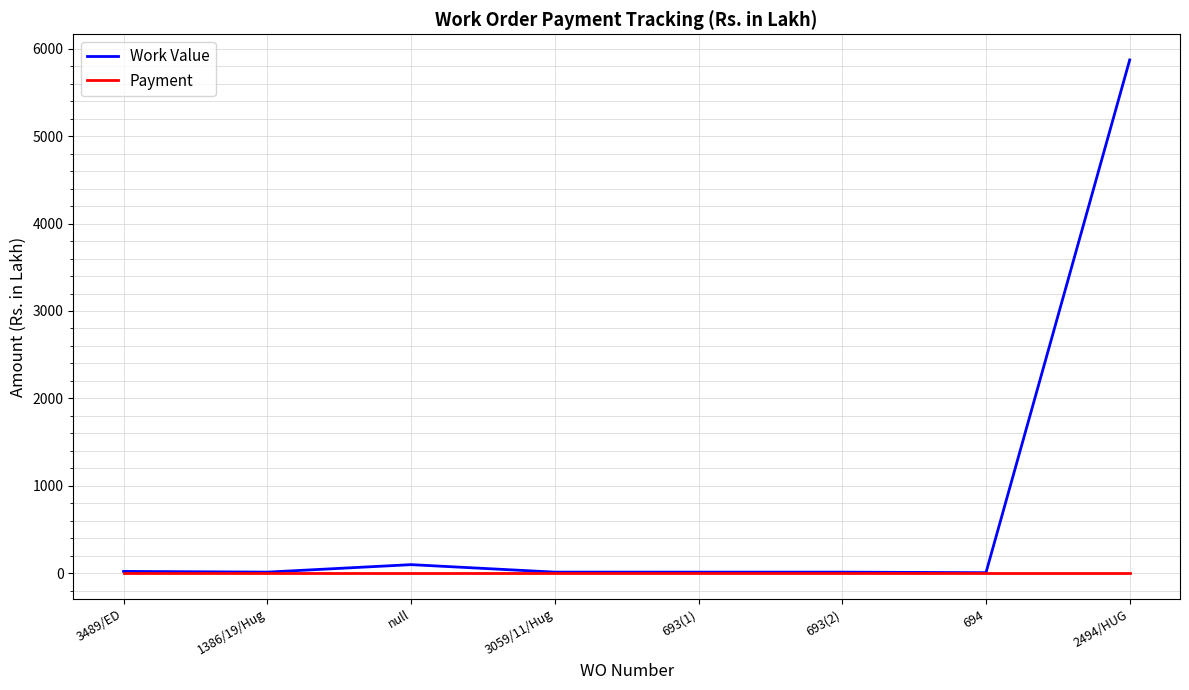

List the series in order of their peak value, lowest first.

Payment, Work Value